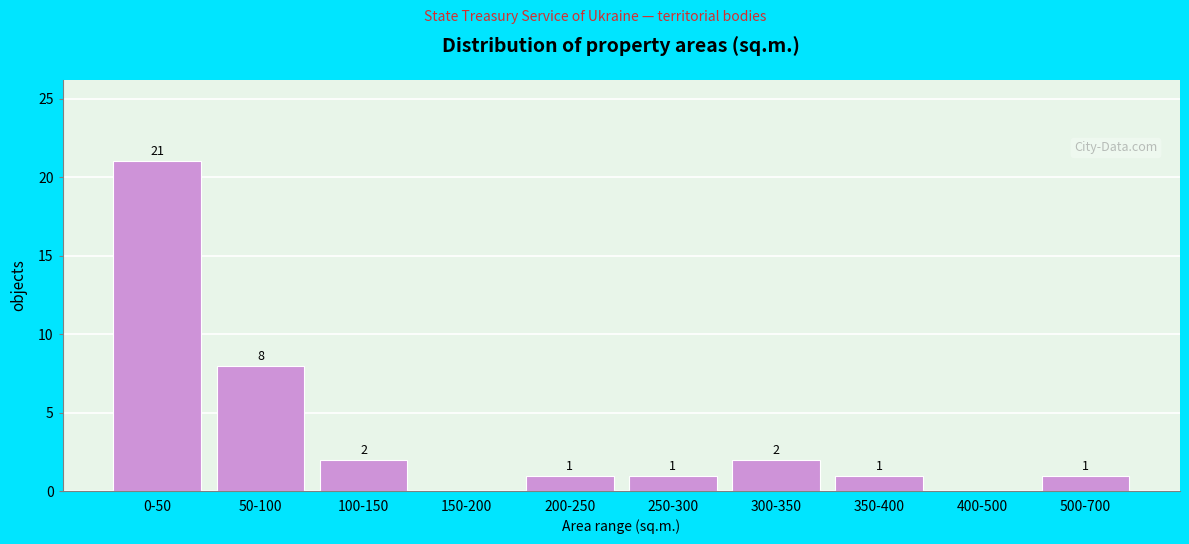

Reading left to right, transcribe all the data shown in this chart.

0-50=21	50-100=8	100-150=2	150-200=0	200-250=1	250-300=1	300-350=2	350-400=1	400-500=0	500-700=1